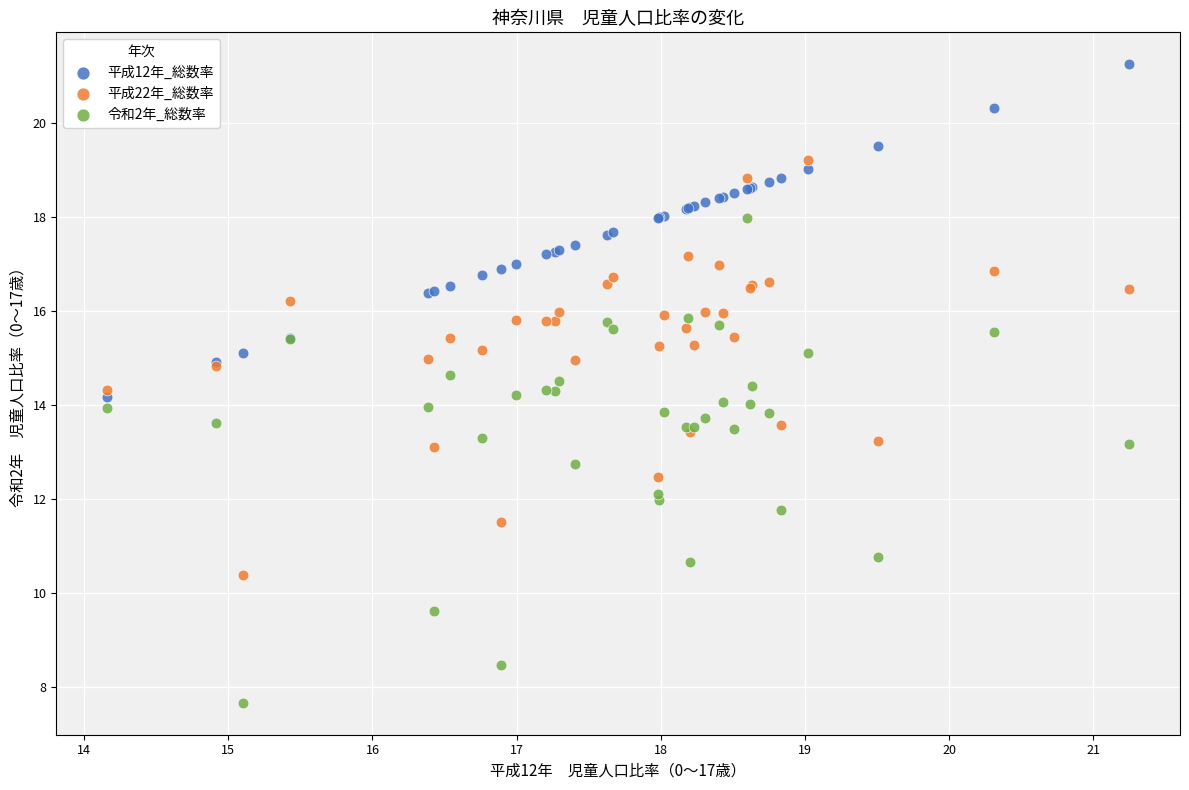

Which series contains the highest Y value?

平成12年_総数率